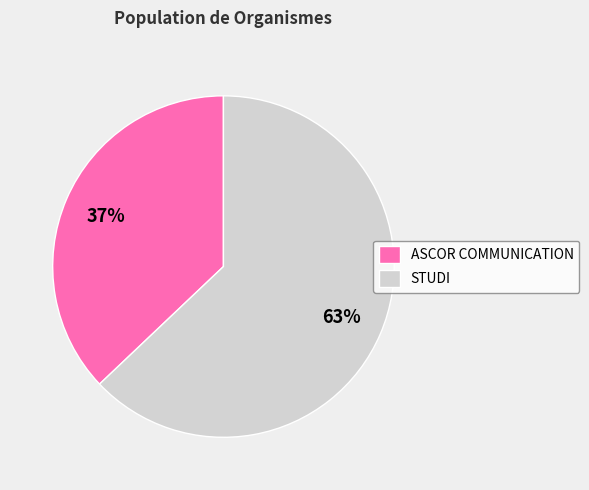

Is the sum of ASCOR COMMUNICATION and STUDI greater than half?

Yes